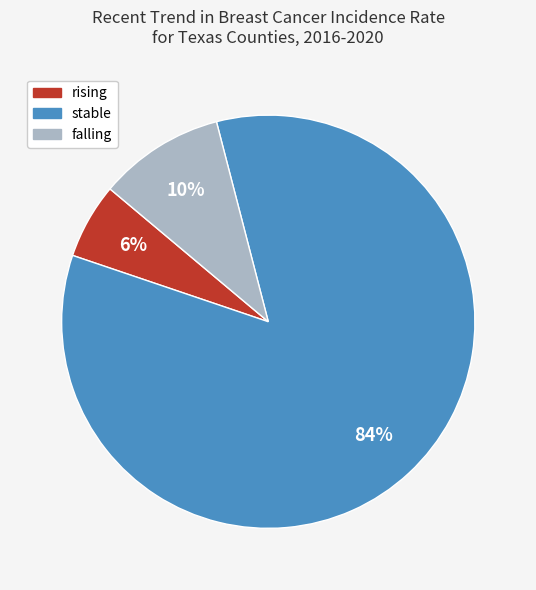

Combined, do stable and falling account for over 50%?

Yes